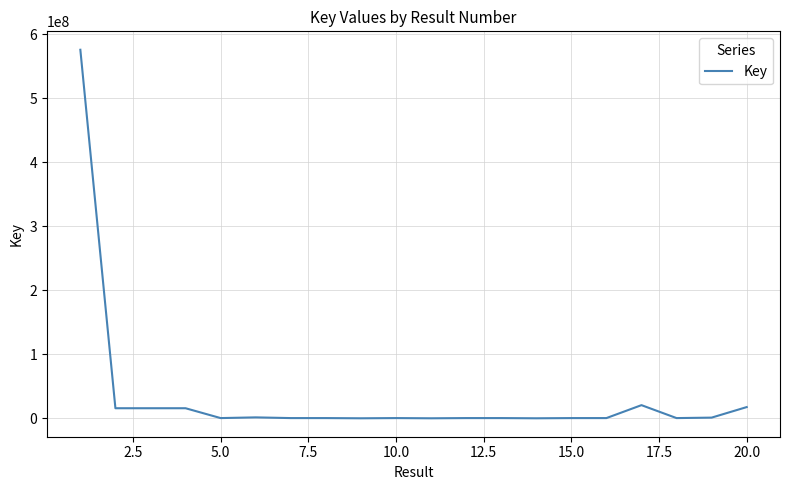

What is the greatest value displayed?

575549979